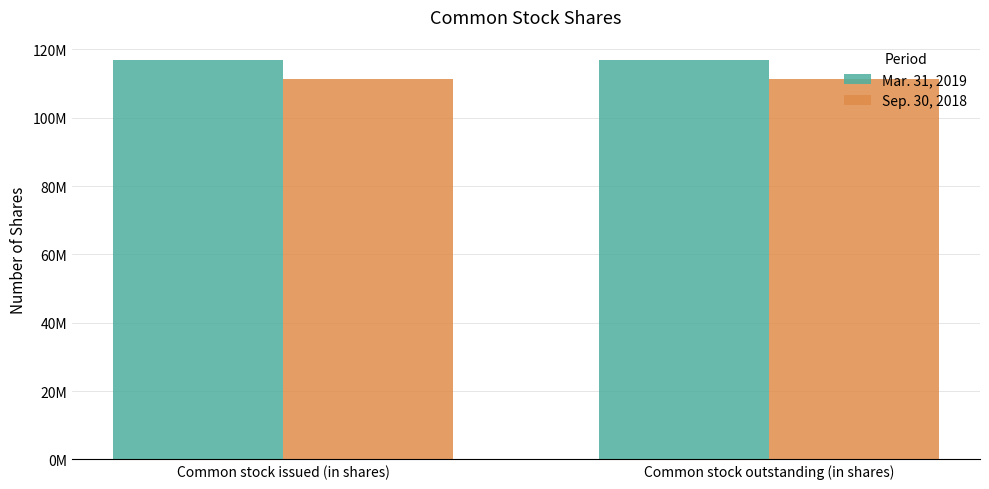

Is it true that Mar. 31, 2019 equals 168326872 at Common stock outstanding (in shares)?

False